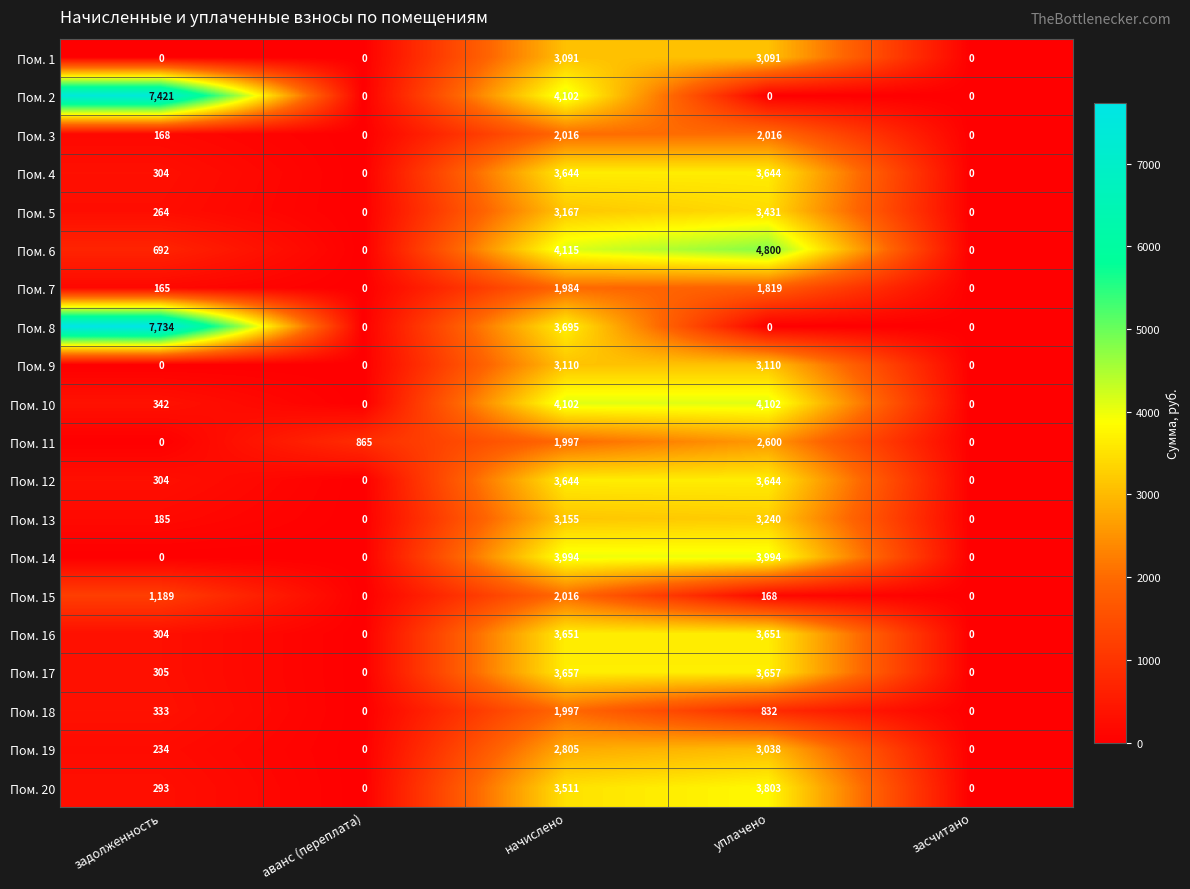

Between аванс (переплата) and уплачено, which series saw the biggest shift?

Пом. 6